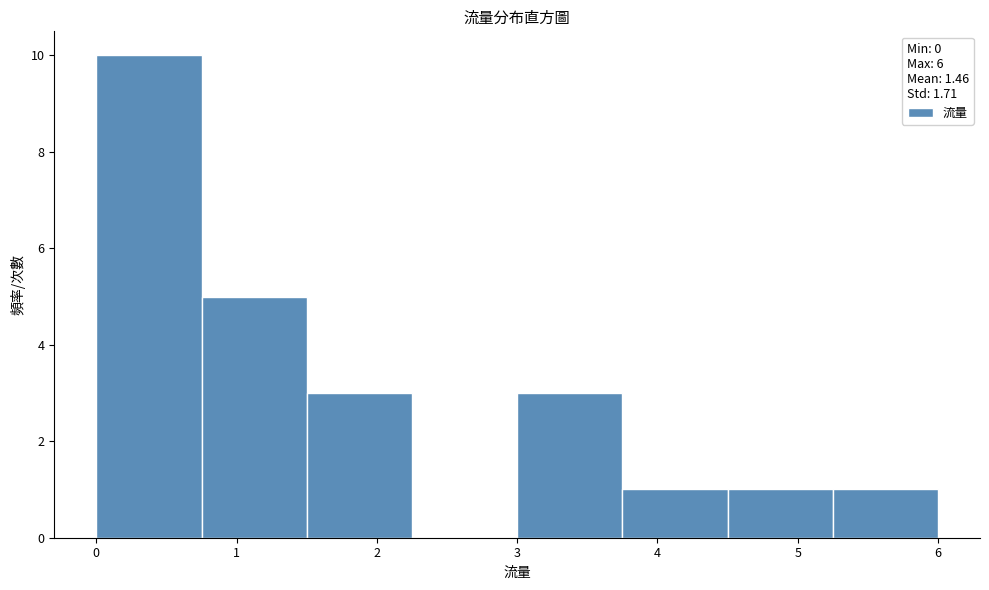

Reading left to right, list every bar in this chart as the range it spans on the x-axis followed by its height. Neither the bar edges nor the heights are printed on the chart, so give them approximately, as read against the axes.

0.00 to 0.75: 10
0.75 to 1.50: 5
1.50 to 2.25: 3
2.25 to 3.00: 0
3.00 to 3.75: 3
3.75 to 4.50: 1
4.50 to 5.25: 1
5.25 to 6.00: 1